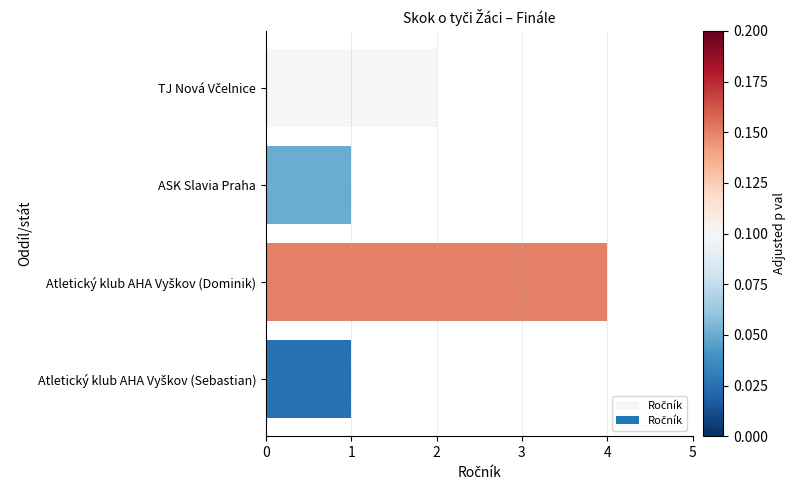

How many data points does each series have?

4